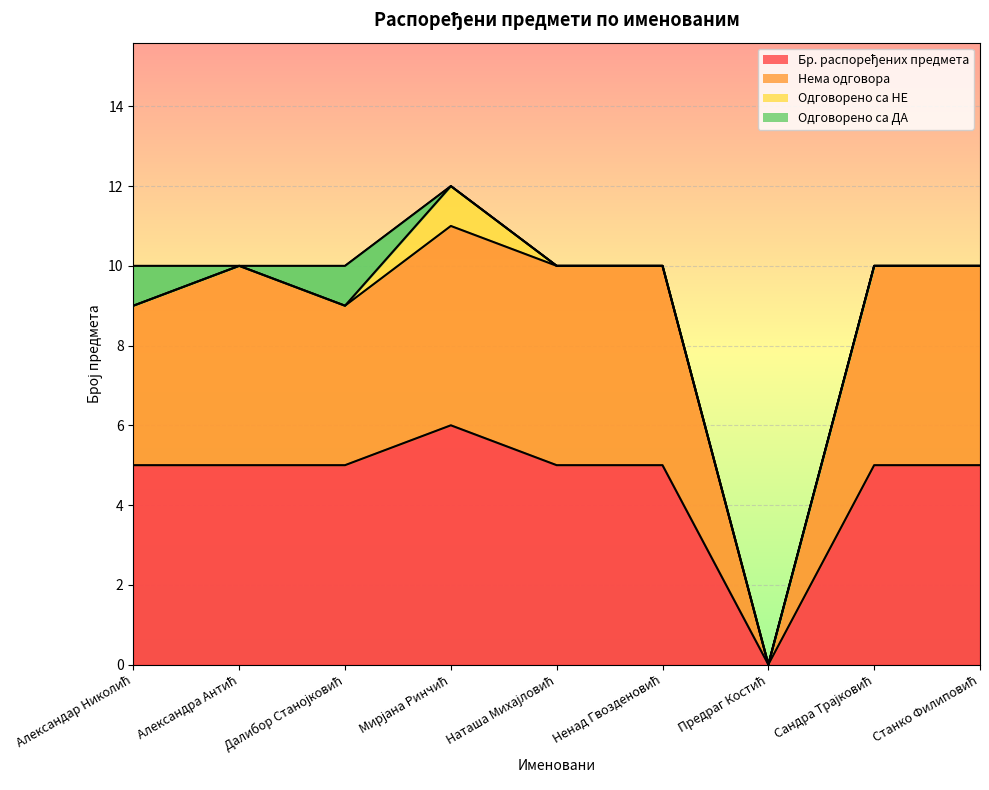

True or false: Бр. распоређених предмета has more than 1 points higher than both neighbors.

False